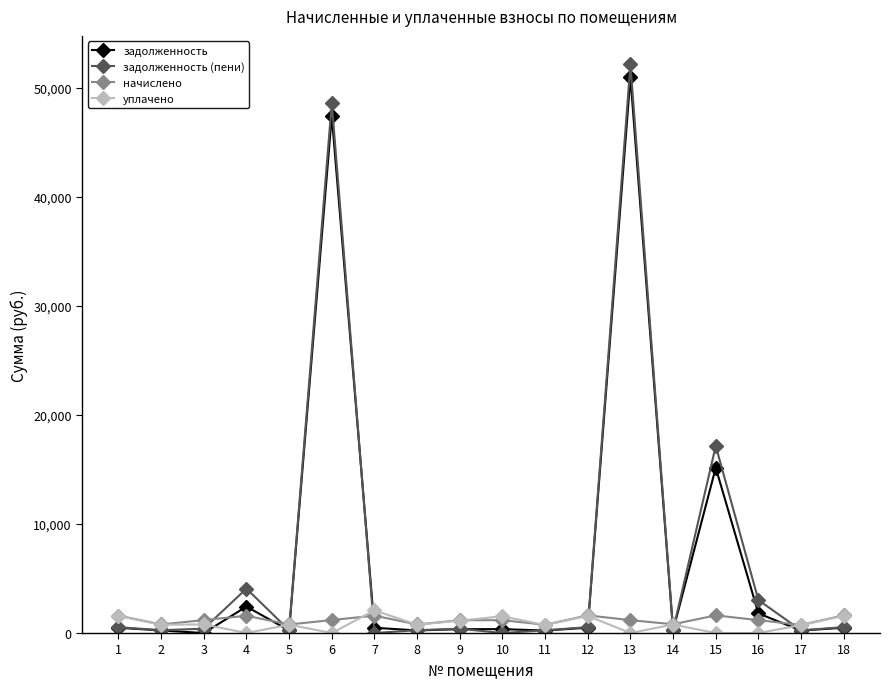

The задолженность series shows 357.0 at 10. True or false?

True